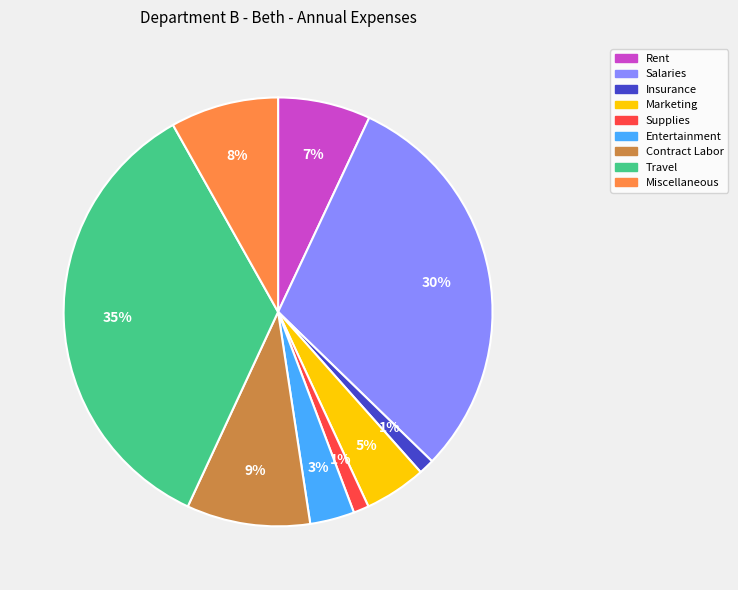

Does any single category account for the majority?

No